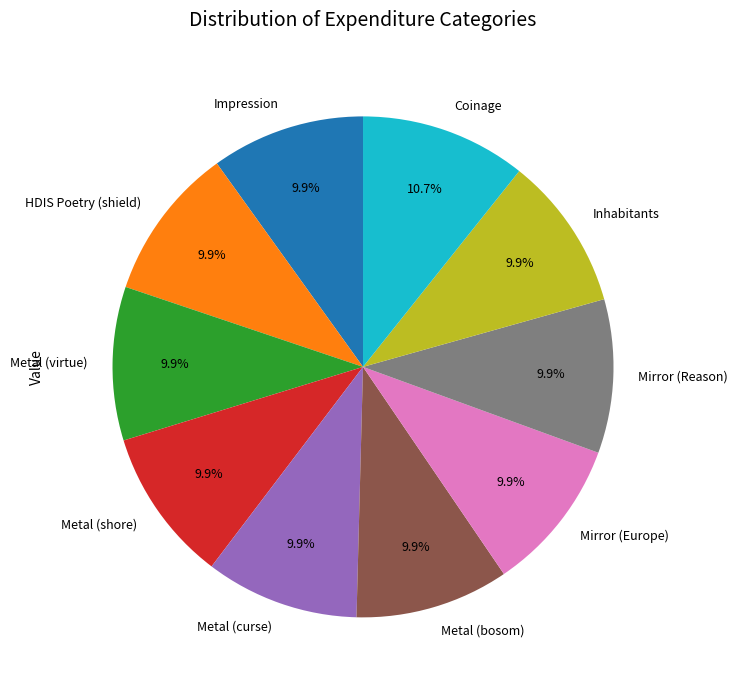

Which category has the biggest portion of the pie?

Coinage